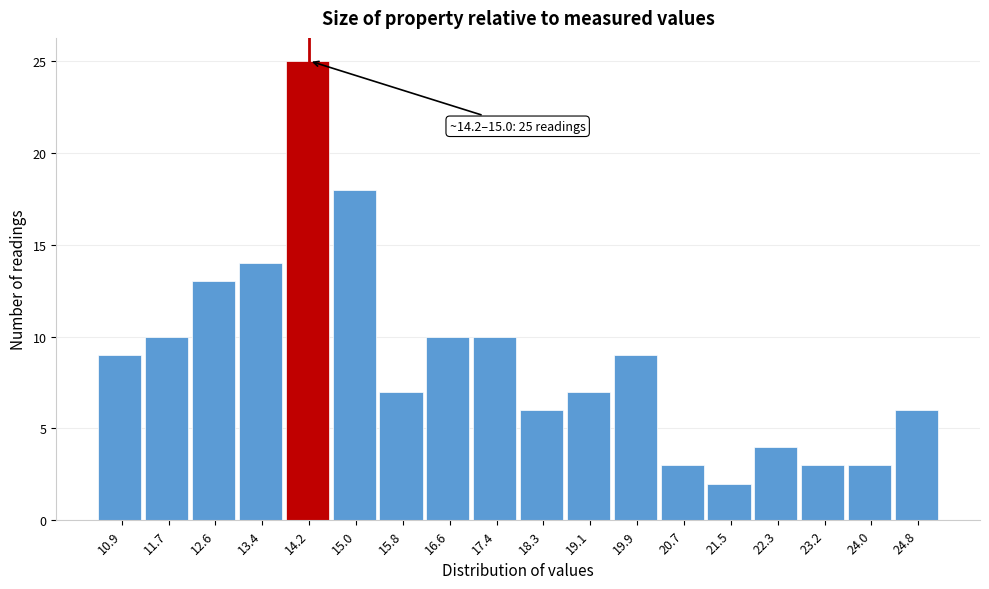

Reading left to right, transcribe all the data shown in this chart.

10.9=9	11.7=10	12.6=13	13.4=14	14.2=25	15.0=18	15.8=7	16.6=10	17.4=10	18.3=6	19.1=7	19.9=9	20.7=3	21.5=2	22.3=4	23.2=3	24.0=3	24.8=6